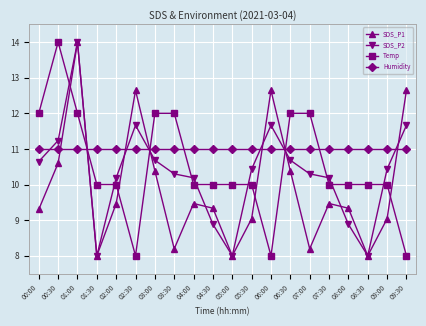

Is the value of SDS_P1 at 04:30 greater than the value of Temp at 06:00?

Yes